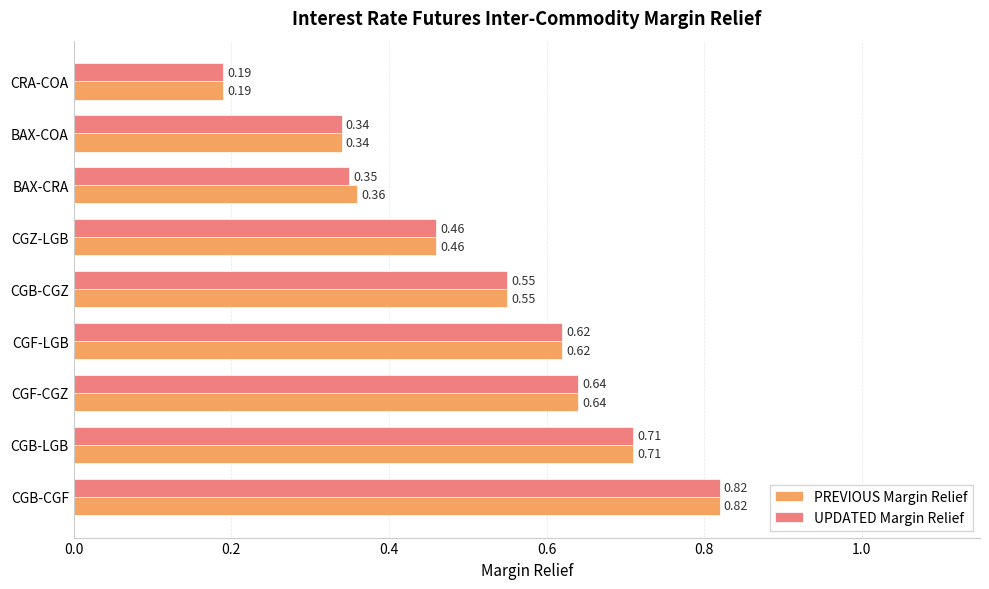

At which label does PREVIOUS Margin Relief reach its minimum?

CRA-COA